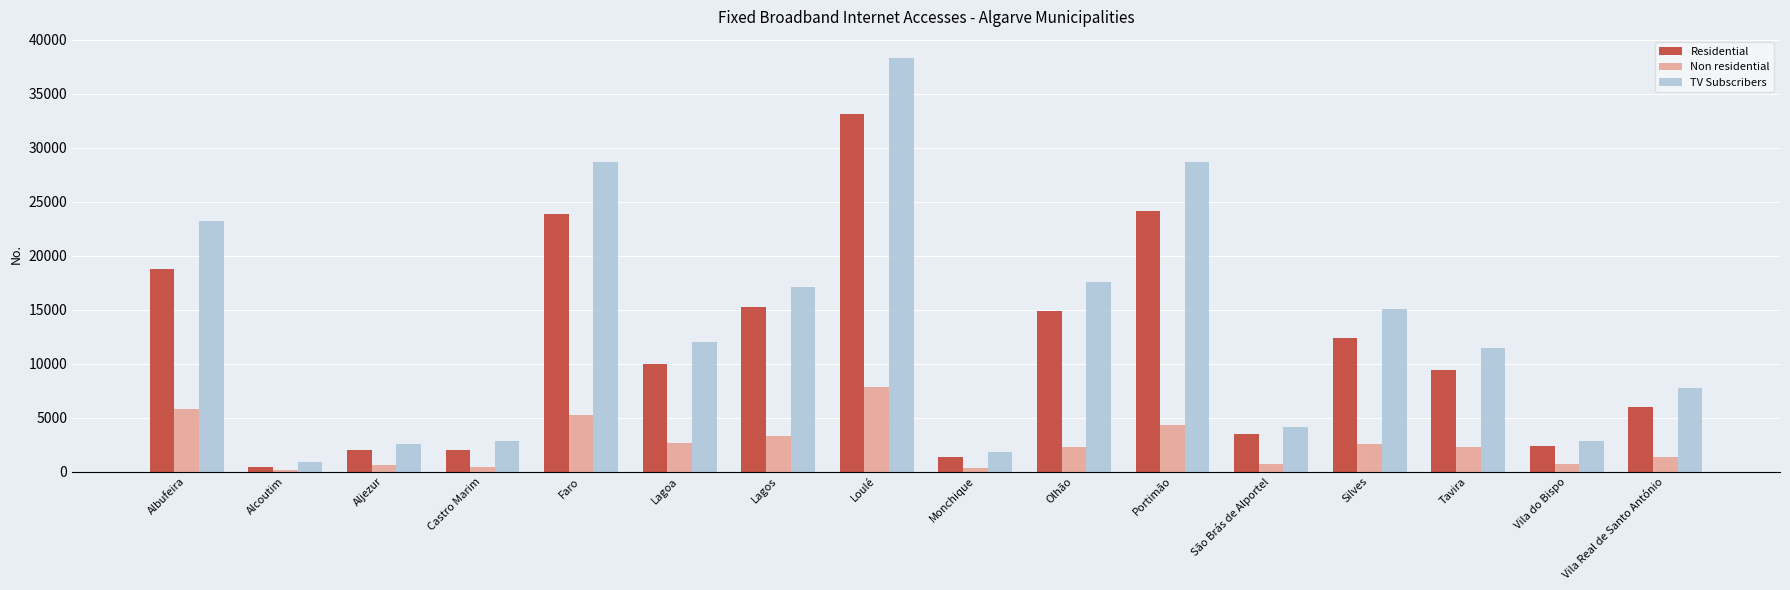

What is the greatest value displayed?

38326